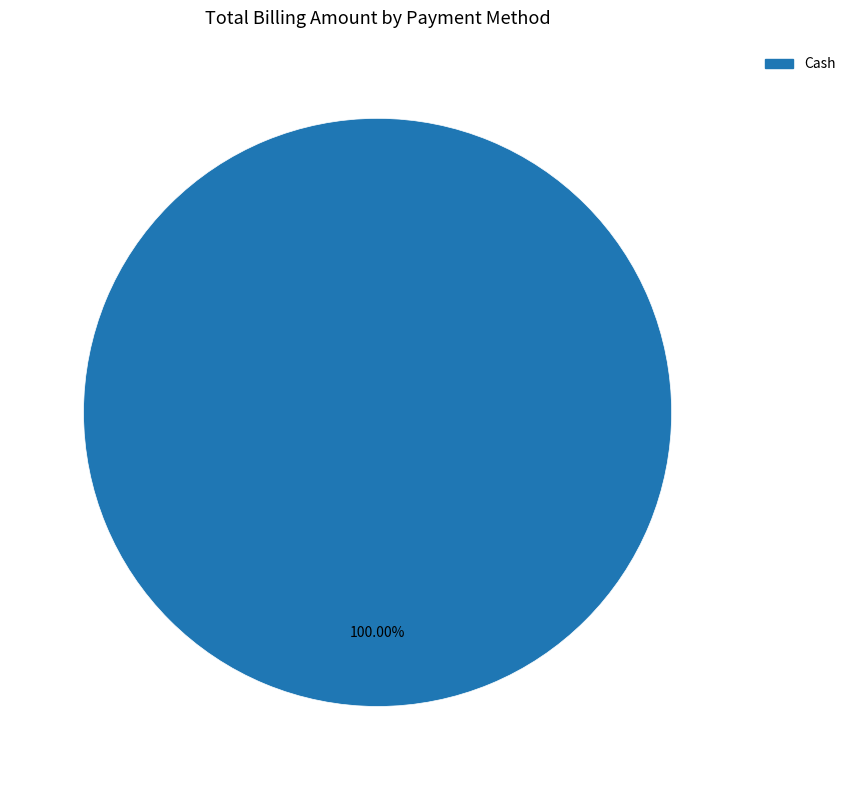

Count the number of slices in the pie.

1